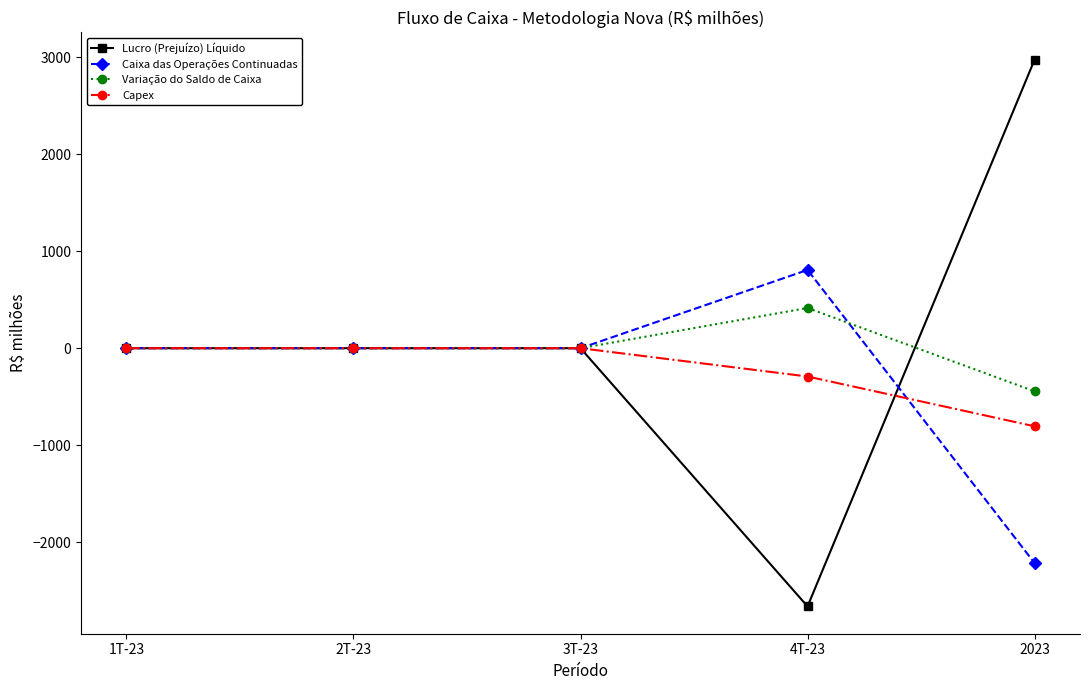

What is the label of the 5th point from the right?

1T-23